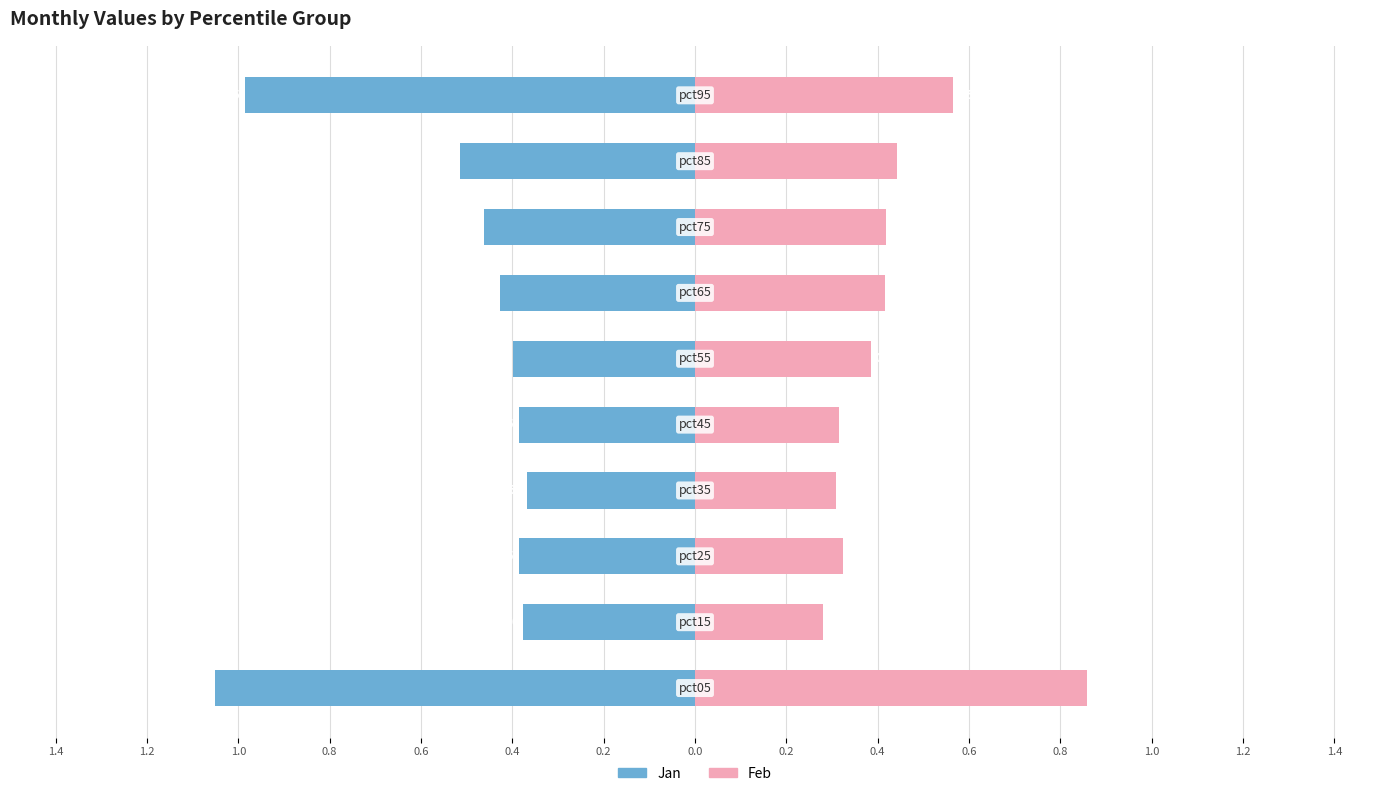

What is the highest value of the Feb series?

0.9